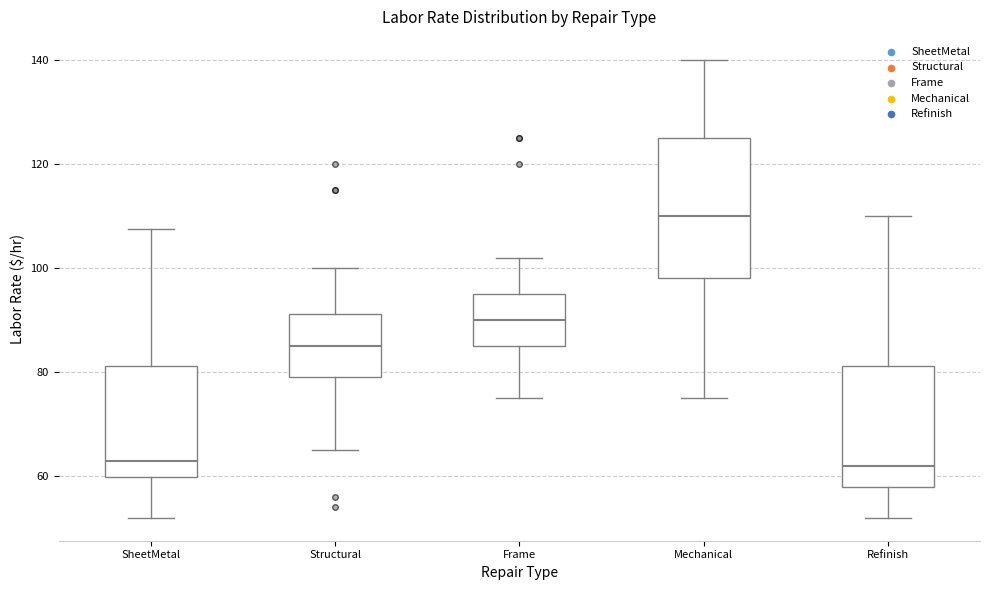

Where is the lower edge of the box for Frame on the y-axis? The values are not printed on the chart, so give them approximately, as read against the axis.

86